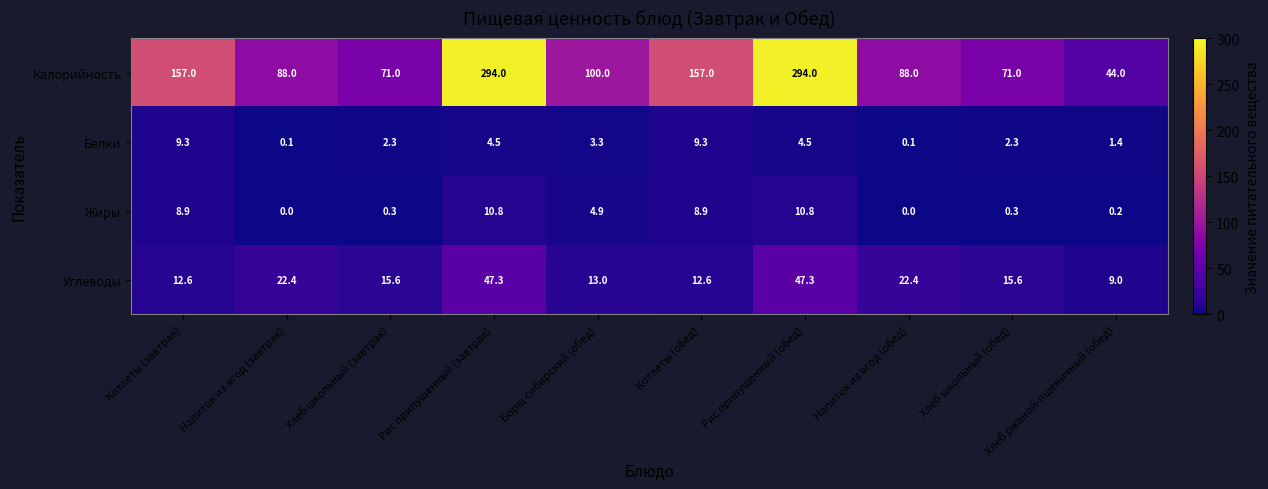

List the series in order of their peak value, lowest first.

Белки, Жиры, Углеводы, Калорийность